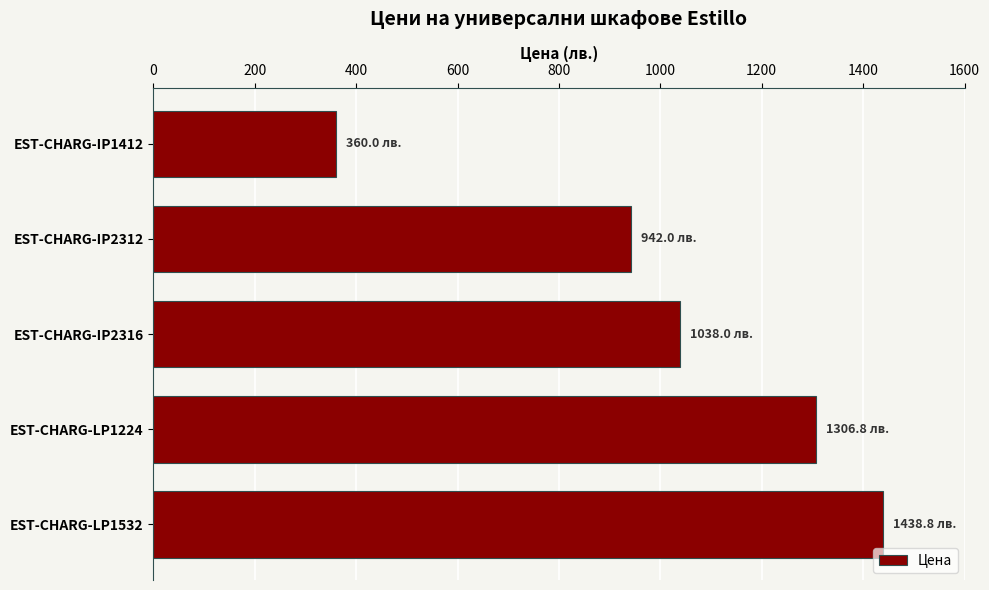

Does the chart contain stacked bars?

No